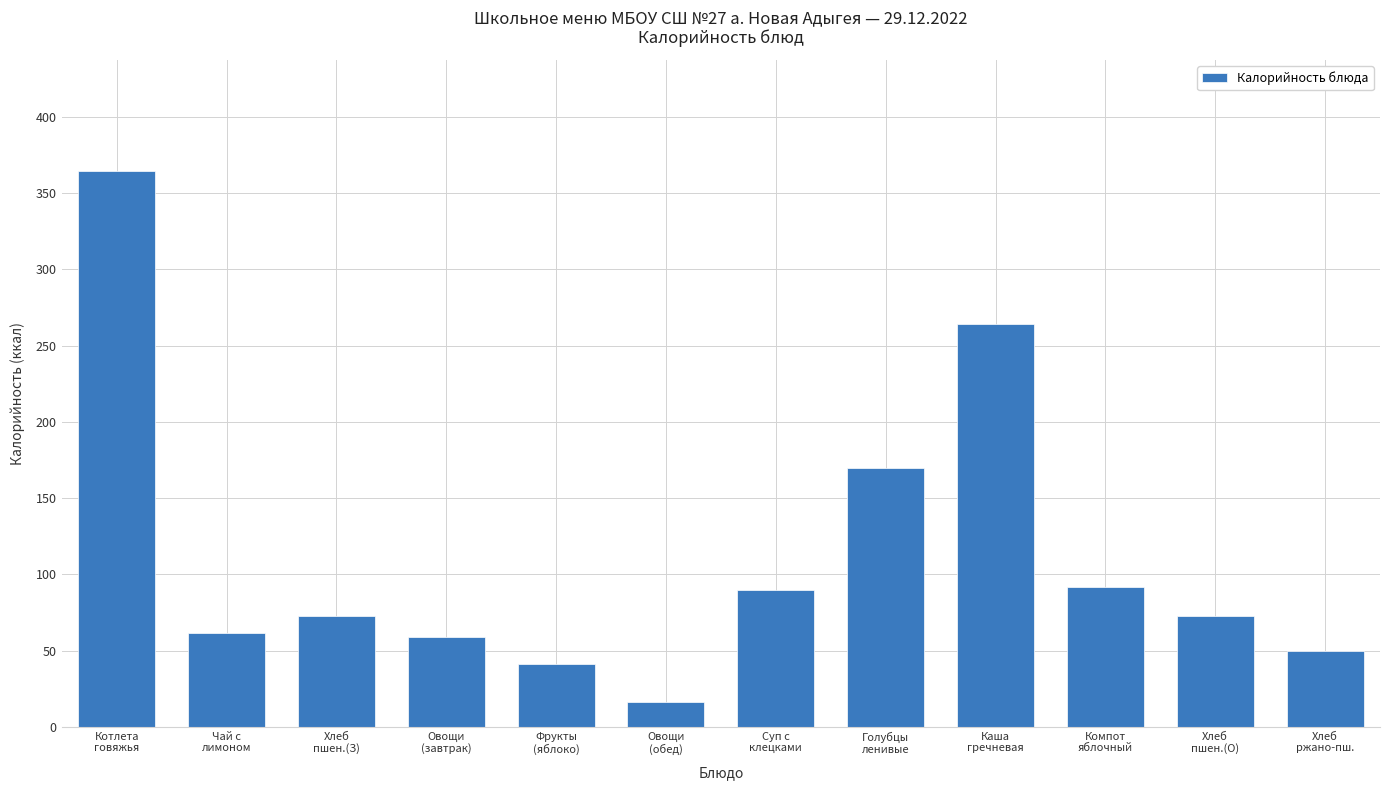

Are the bars horizontal?

No